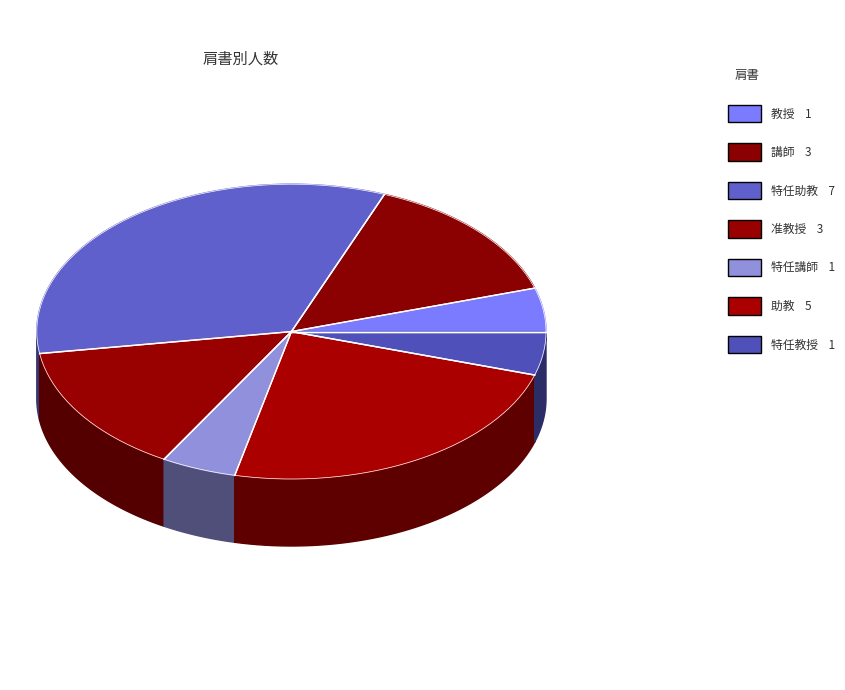

How many slices are in this pie chart?

7